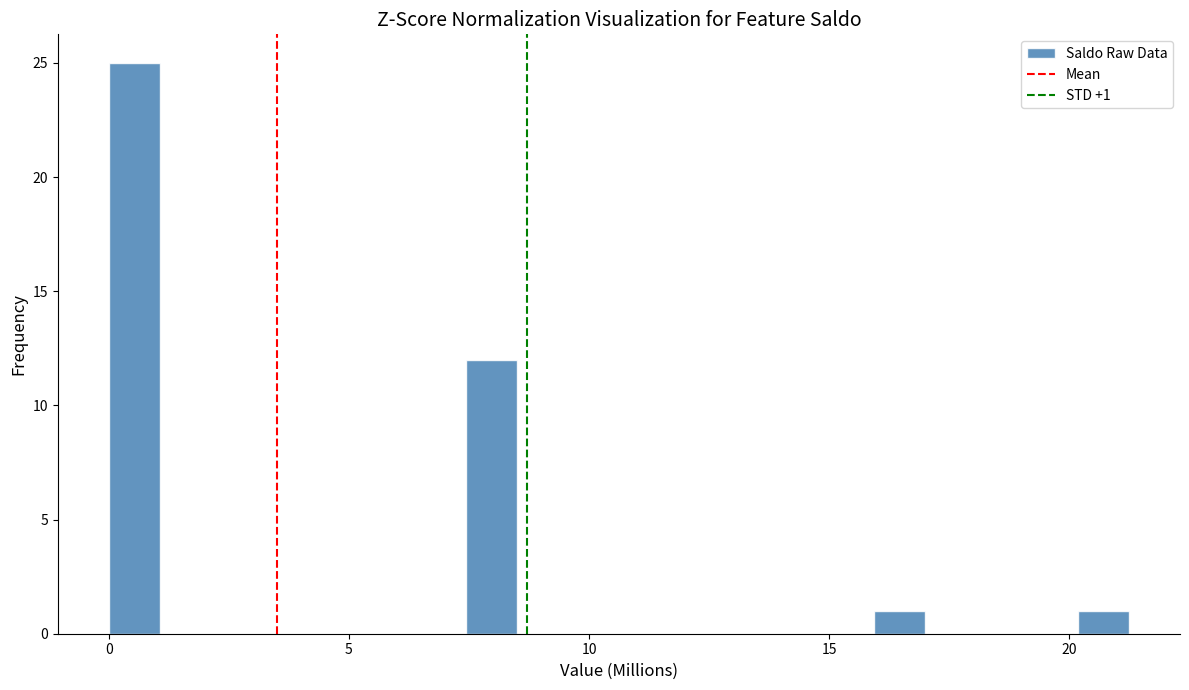

Read against the x-axis, roughly where is the centre of the tallest bar?

0.5